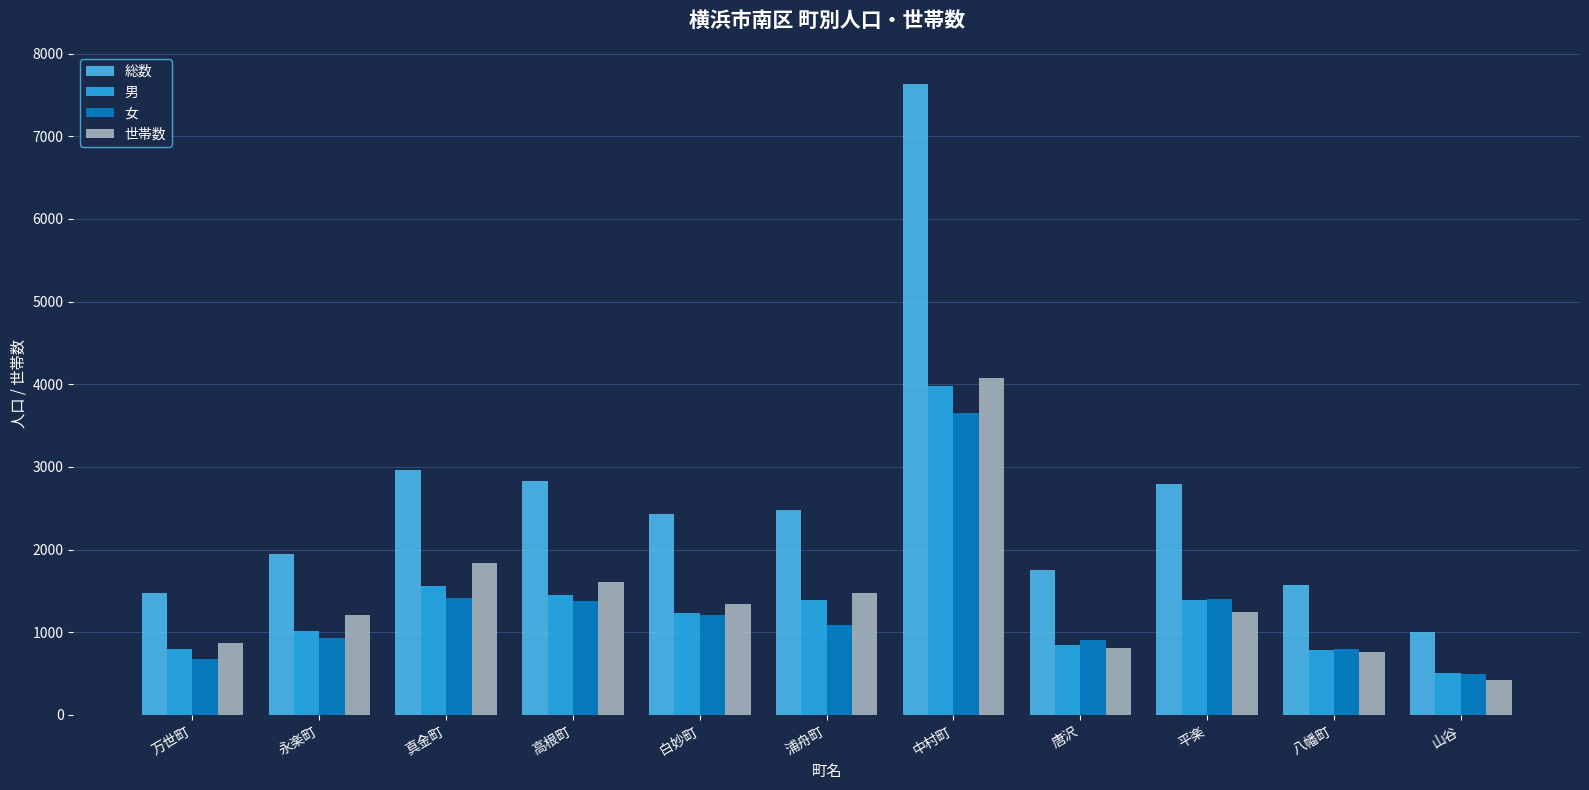

How many groups of bars are there?

11